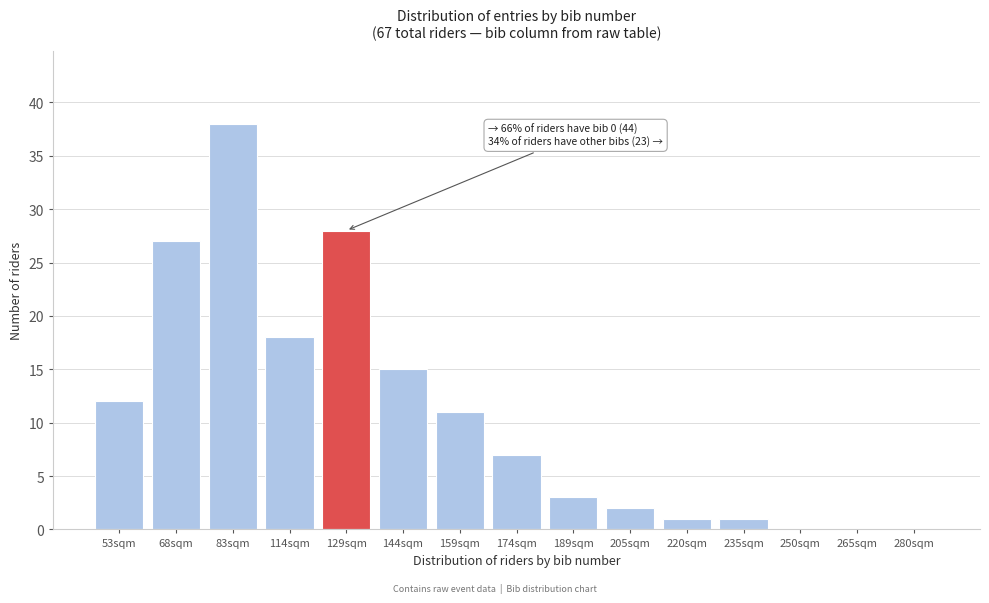

Reading left to right, what are all the values shown in this chart?

53sqm=12	68sqm=27	83sqm=38	114sqm=18	129sqm=28	144sqm=15	159sqm=11	174sqm=7	189sqm=3	205sqm=2	220sqm=1	235sqm=1	250sqm=0	265sqm=0	280sqm=0